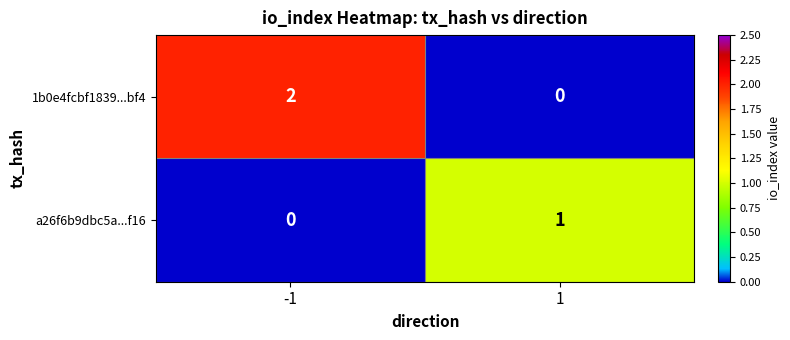

Rank the categories by 1b0e4fcbf1839...bf4 value from lowest to highest.

1, -1